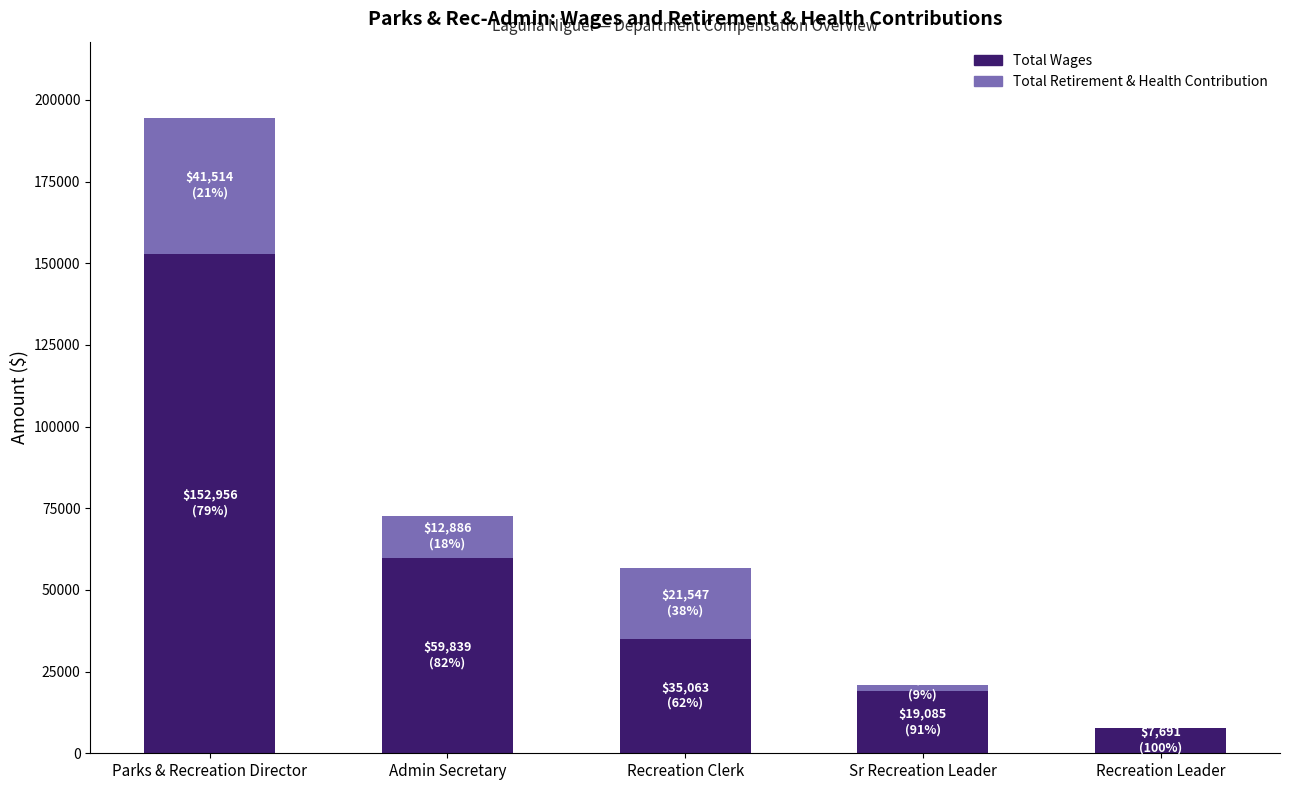

The Total Wages series shows 7526 at Recreation Clerk. True or false?

False